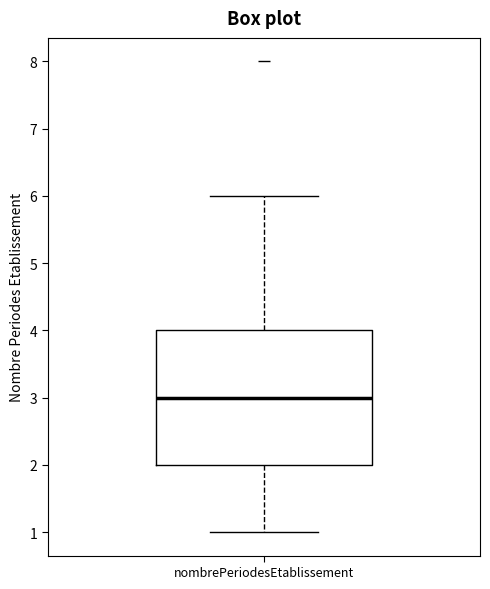

Where does the lower whisker of the box for nombrePeriodesEtablissement end on the y-axis? The values are not printed on the chart, so give them approximately, as read against the axis.

1